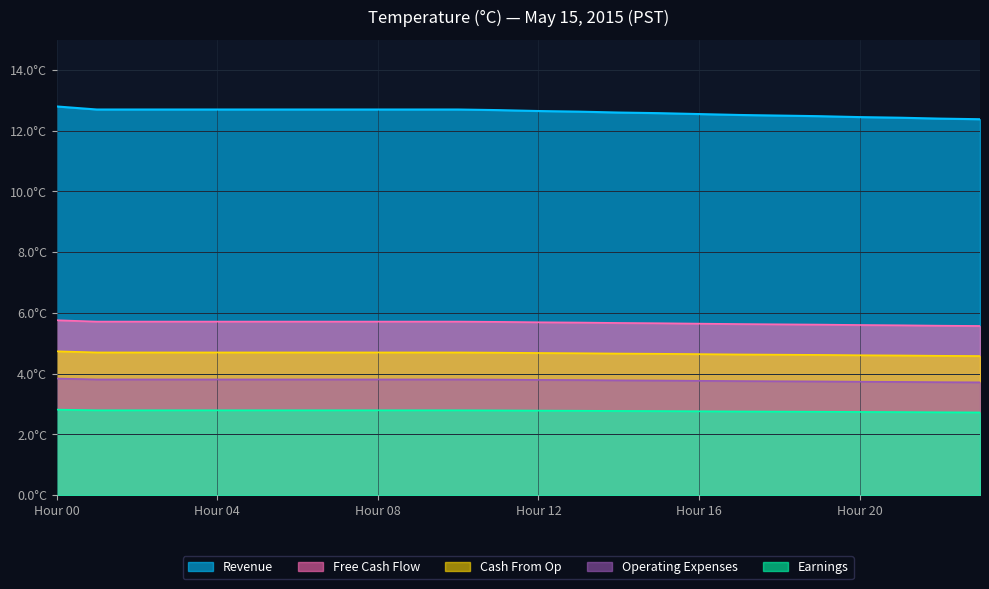

Count the Operating Expenses values in the range 3 to 4.

24